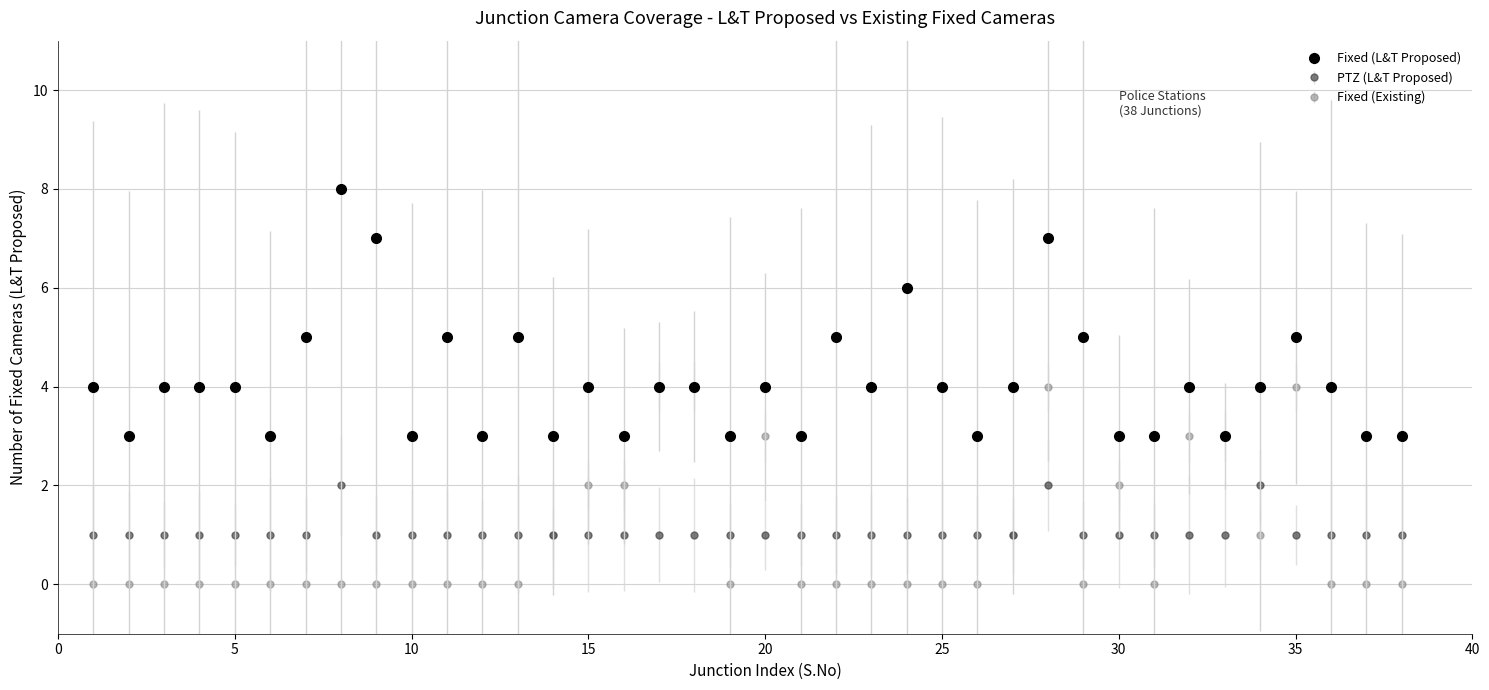

What are all the series names shown in the legend?

Fixed (L&T Proposed), PTZ (L&T Proposed), Fixed (Existing)